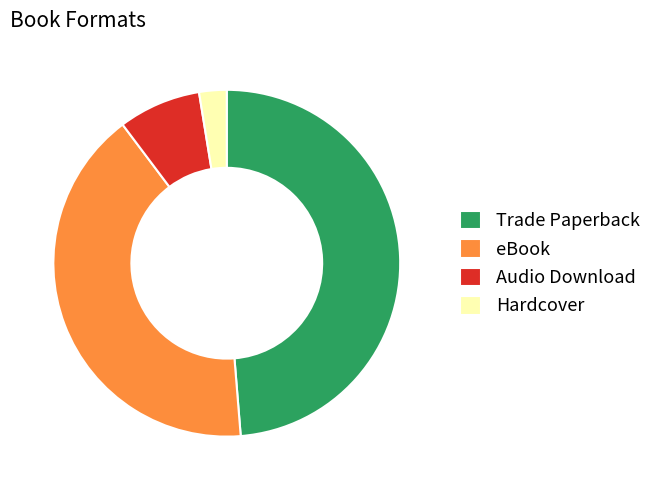

Is the sum of Trade Paperback and Hardcover greater than half?

Yes